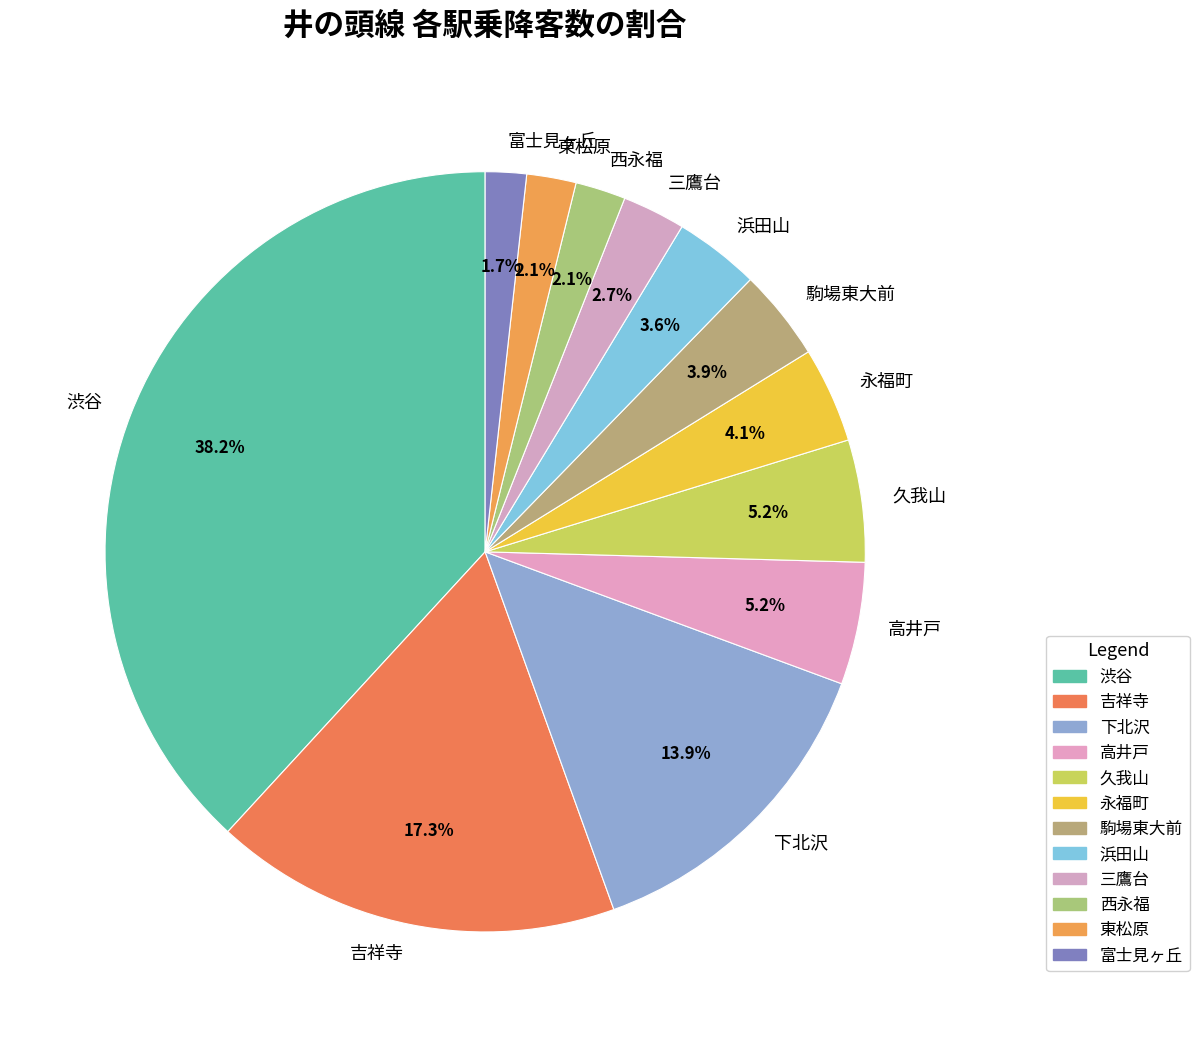

What is the total percentage of 駒場東大前 and 永福町?

8.0%